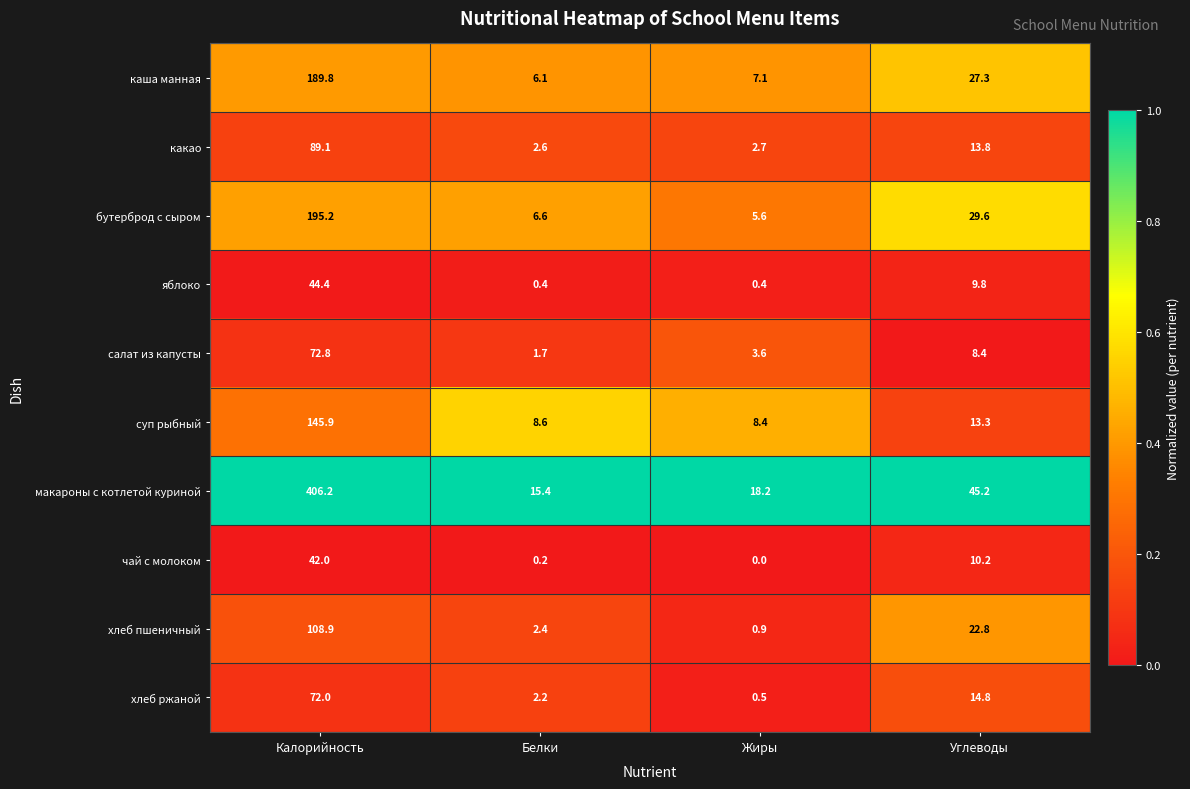

The value of бутерброд с сыром at Углеводы is 8.4. True or false?

False